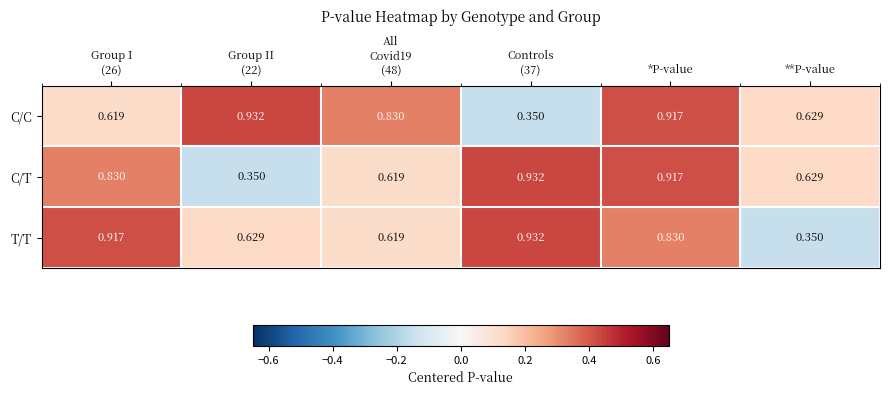

How many series are shown in this chart?

3